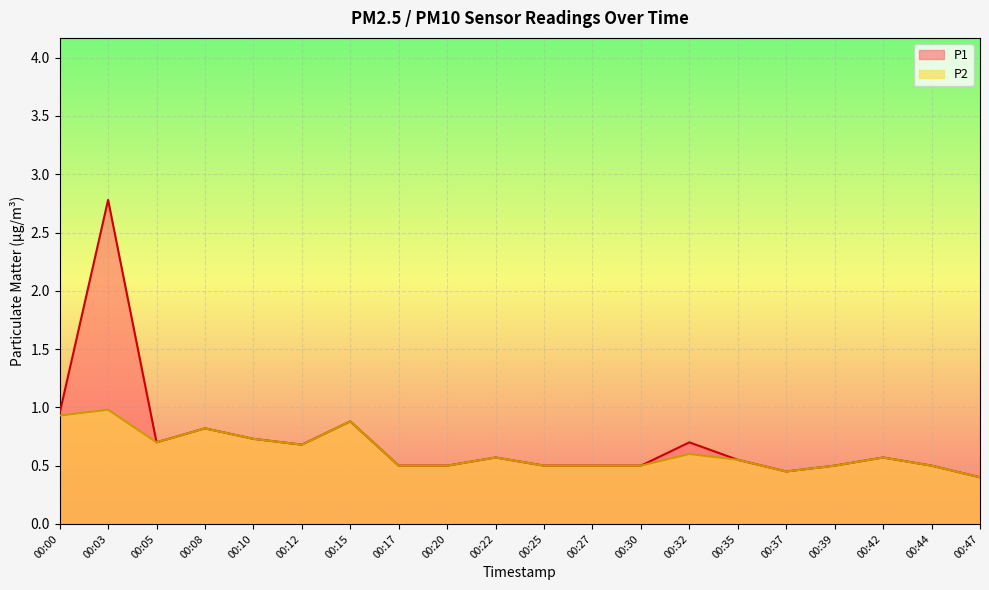

At which category does P2 reach its first local valley?

00:05